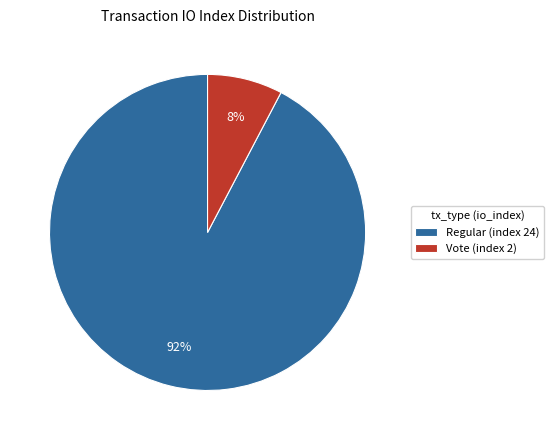

Is there any slice that represents more than half of the pie?

Yes